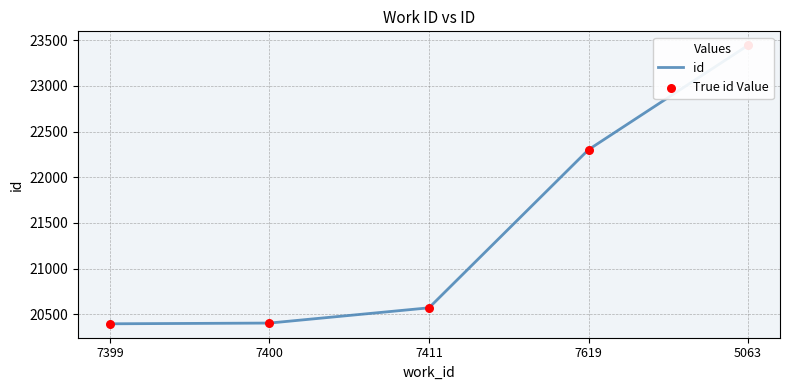

What are all the series names shown in the legend?

id, True id Value